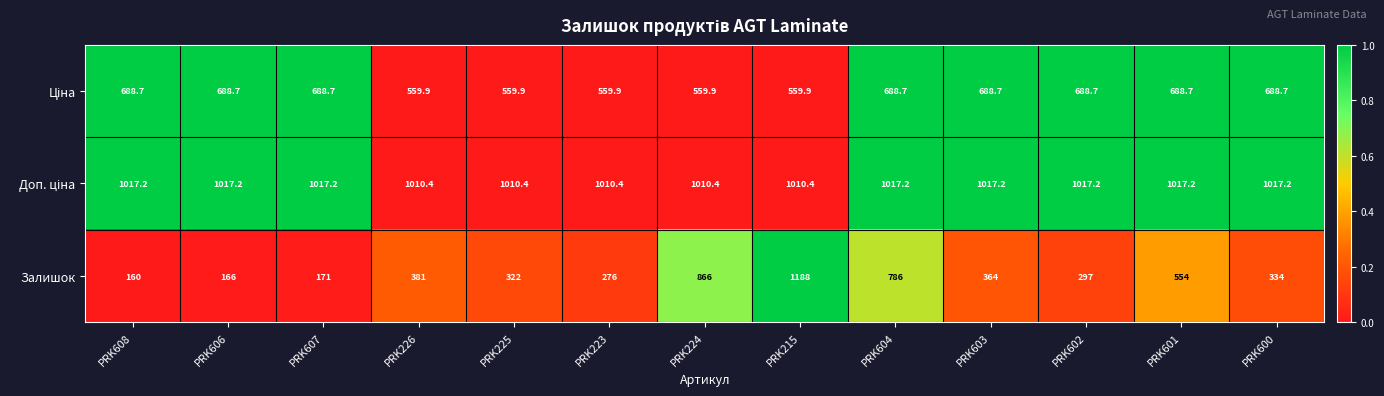

What is the total value across all series at PRK602?

2002.9